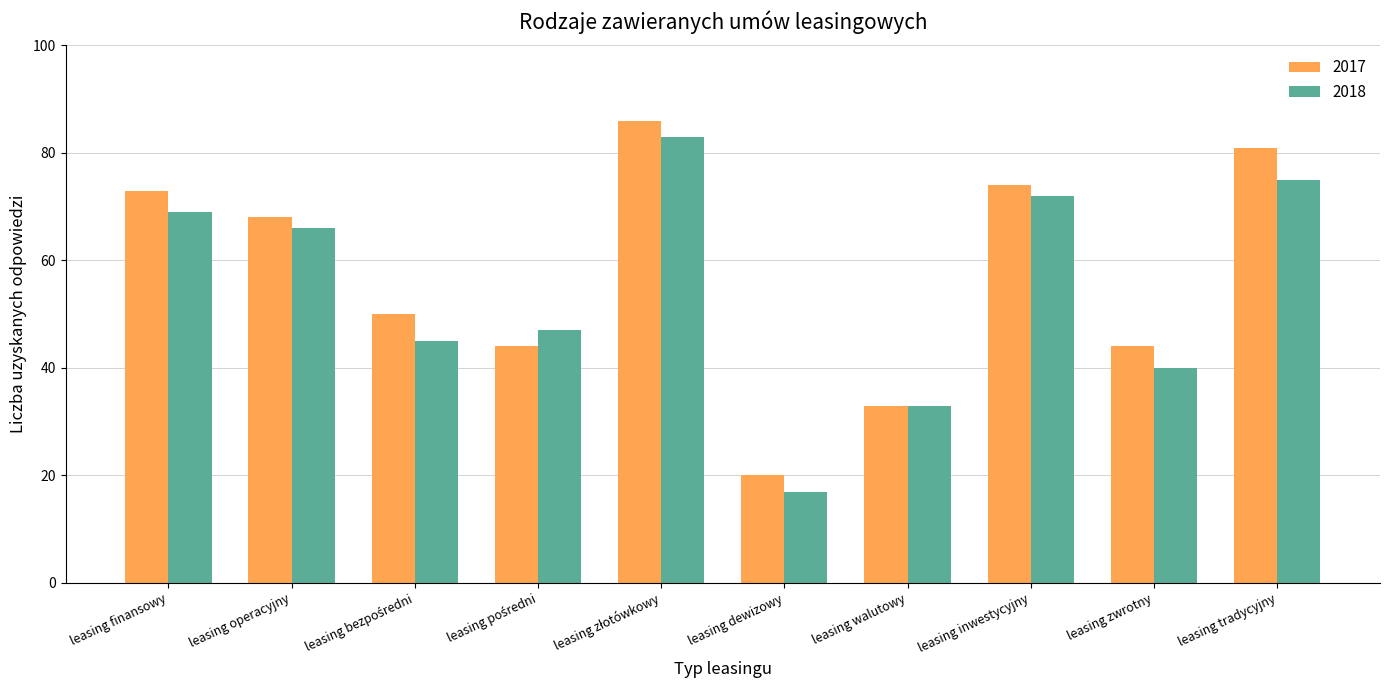

Reading right to left, transcribe all the data shown in this chart.

2017: 81	44	74	33	20	86	44	50	68	73
2018: 75	40	72	33	17	83	47	45	66	69